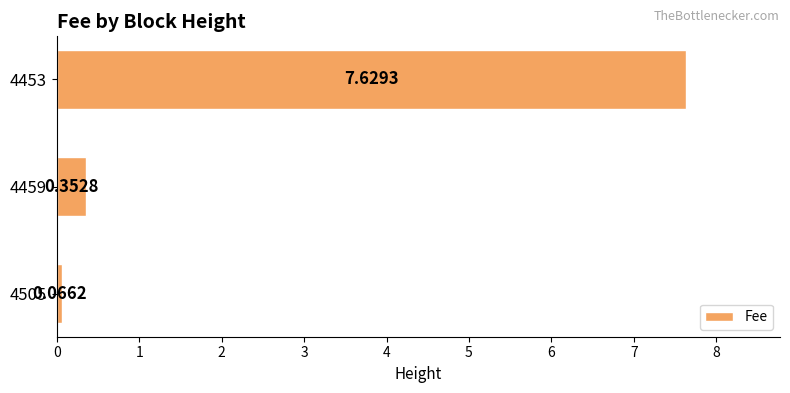

Which has a higher value, 4505 or 4459?

4459